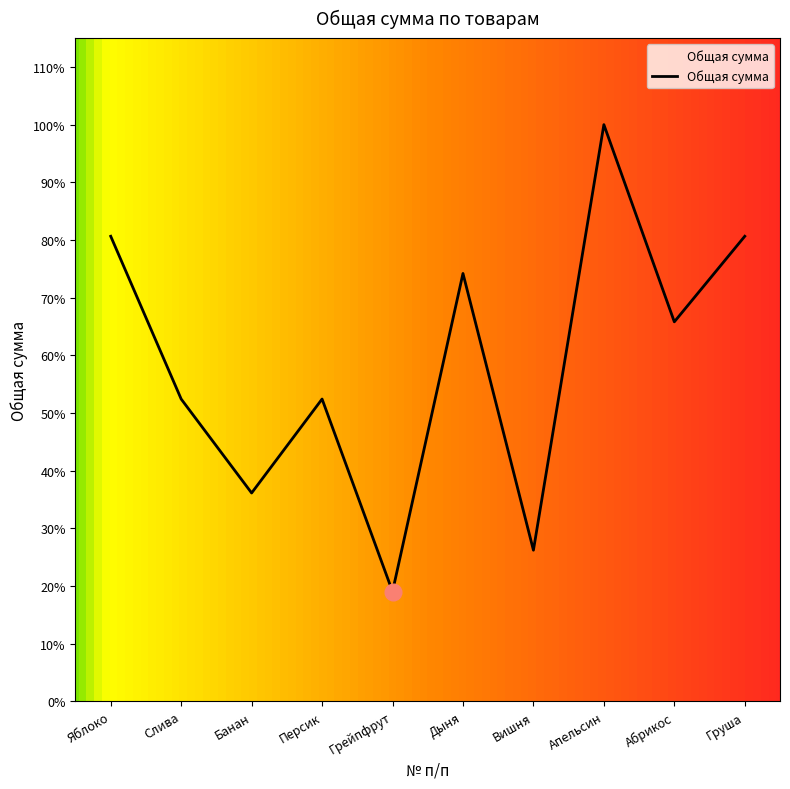

What is the sum of all values?

36425